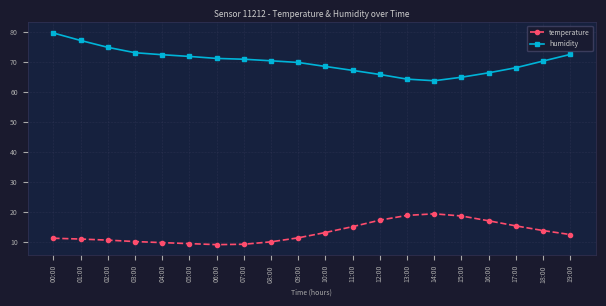

The temperature series shows 17.1 at 16:00. True or false?

True